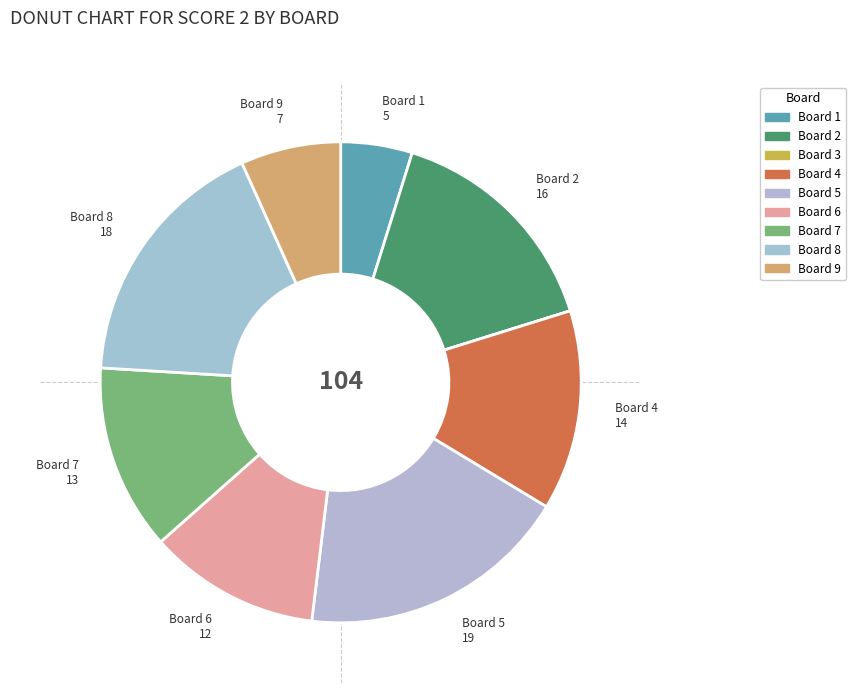

Does Board 7 account for over 50% of the chart?

No